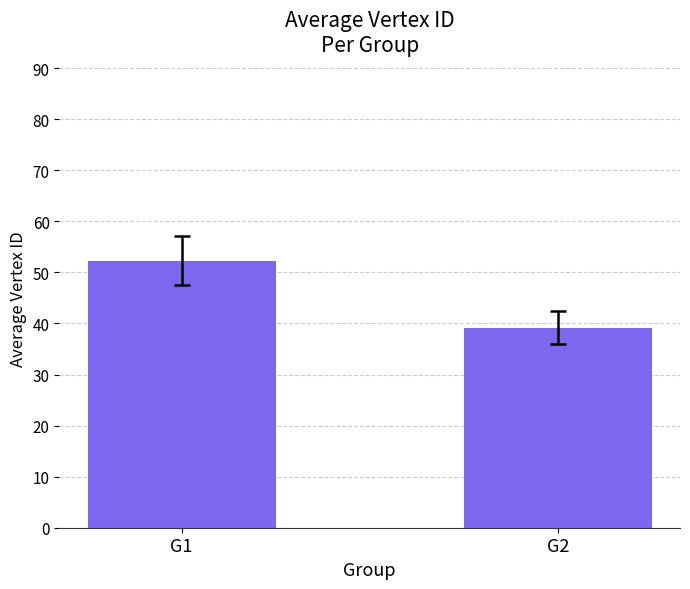

Rank the categories by value from lowest to highest.

G2, G1